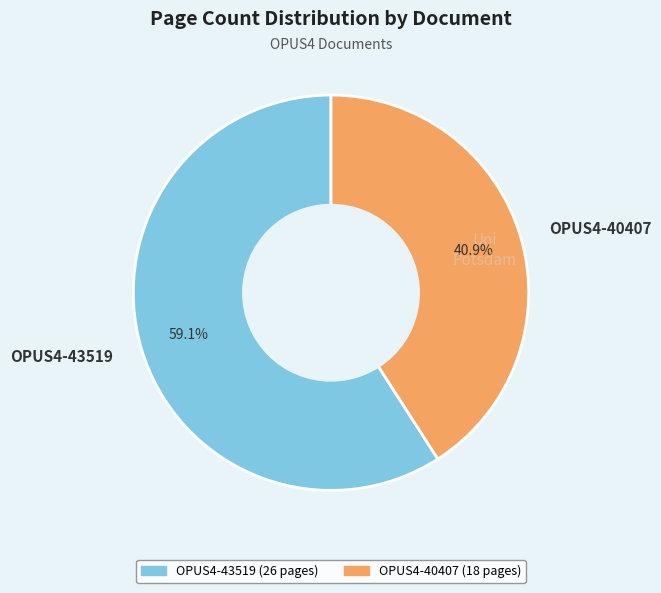

Approximately how many times larger is the value at OPUS4-40407 compared to OPUS4-43519?

0.7